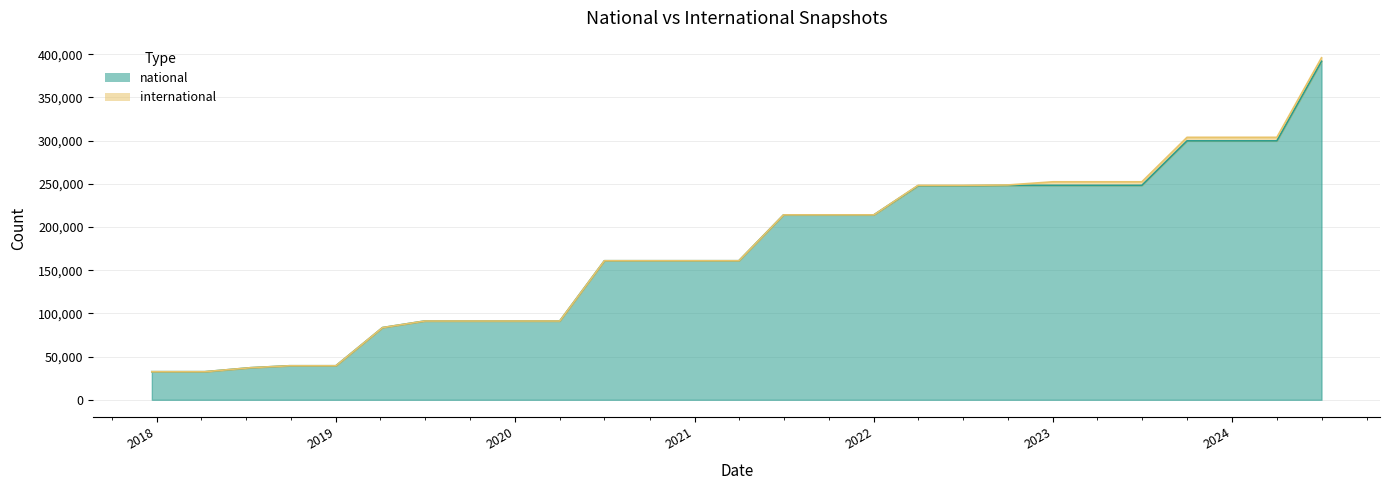

The chart shows a value of 83588 at 2019-04-06. True or false?

True